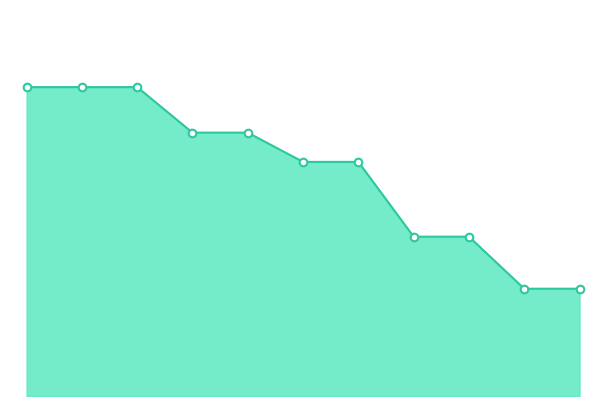

Is this an area chart (filled region under the line)?

Yes